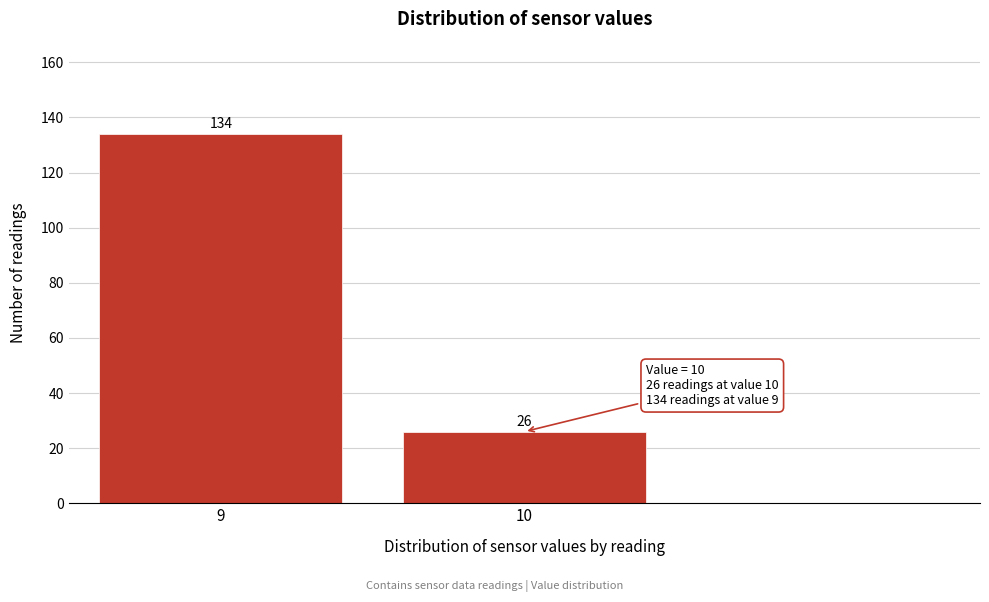

Reading left to right, what are all the values shown in this chart?

9=134	10=26